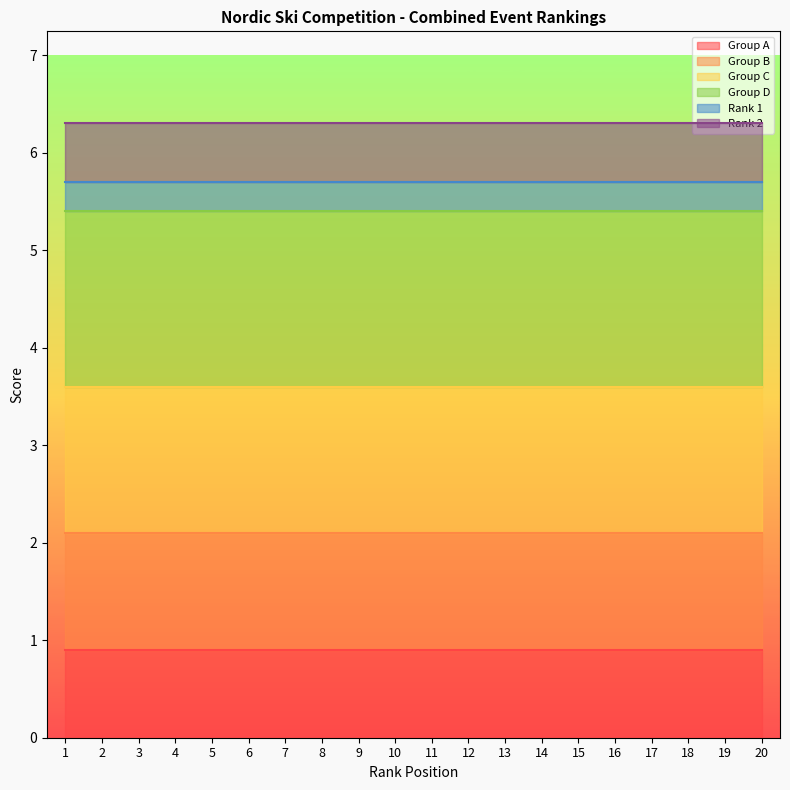

What is the total value across all series at 18?

6.3